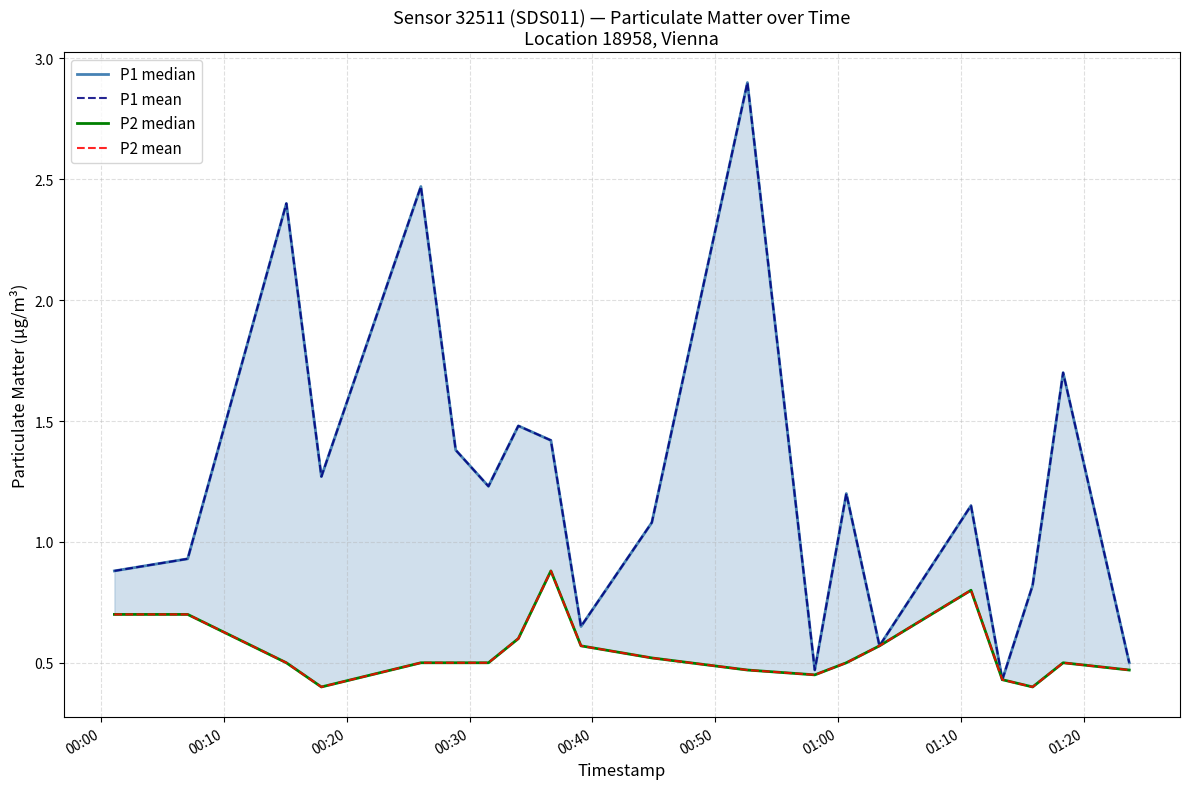

The value of P2 mean at 16 is 0.7. True or false?

False